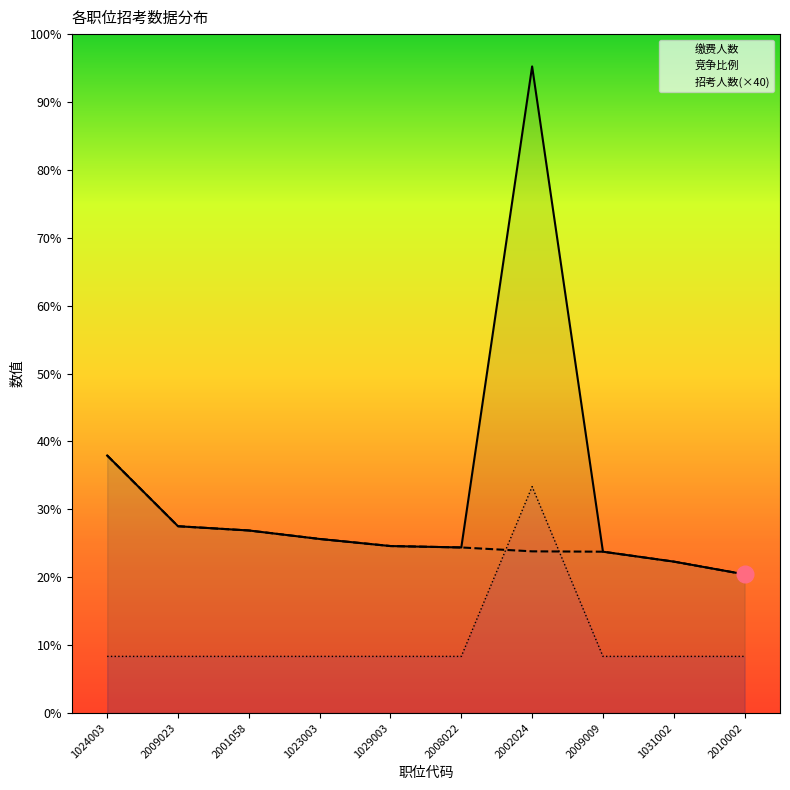

Is it true that 竞争比例 equals 115.6 at 1024003?

False